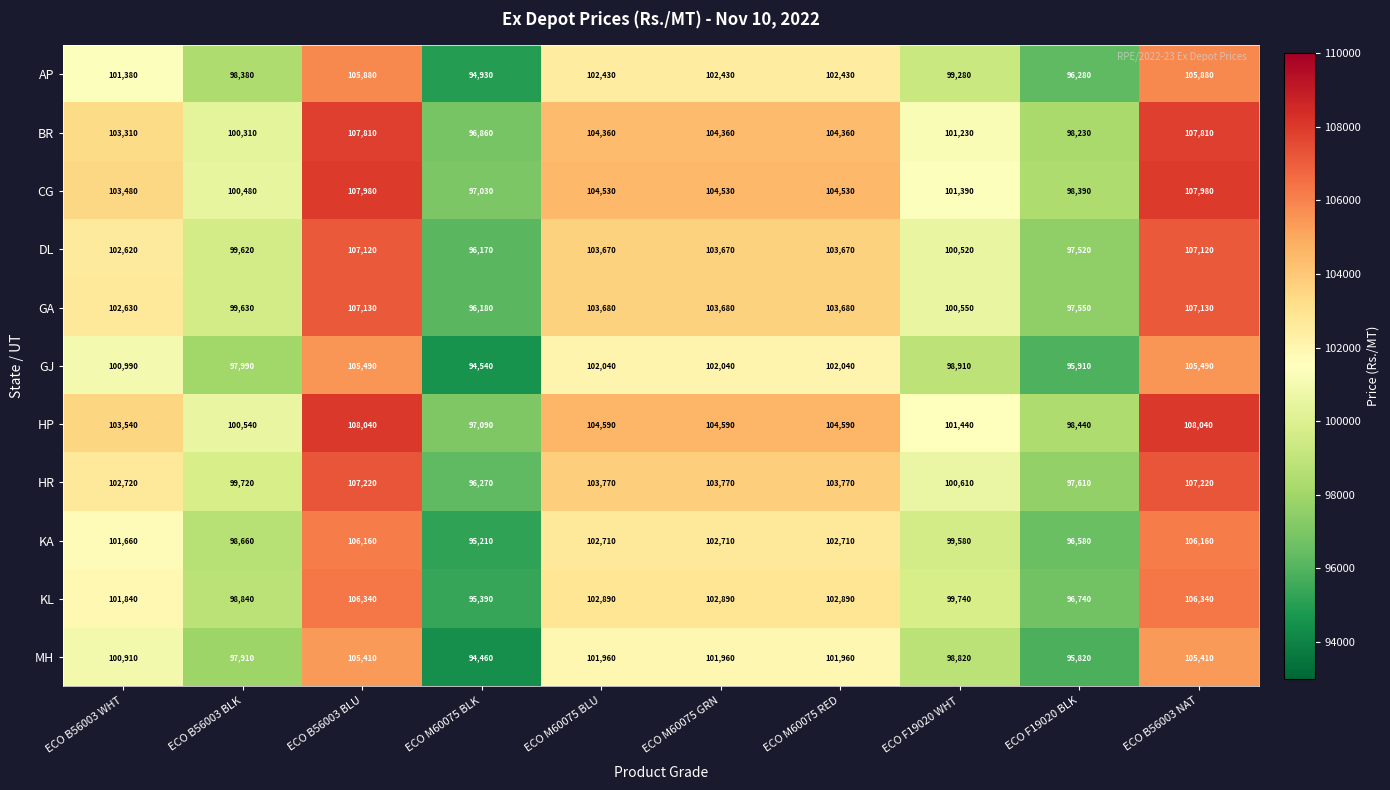

True or false: HP has a value of 108040 at ECO B56003 NAT.

True